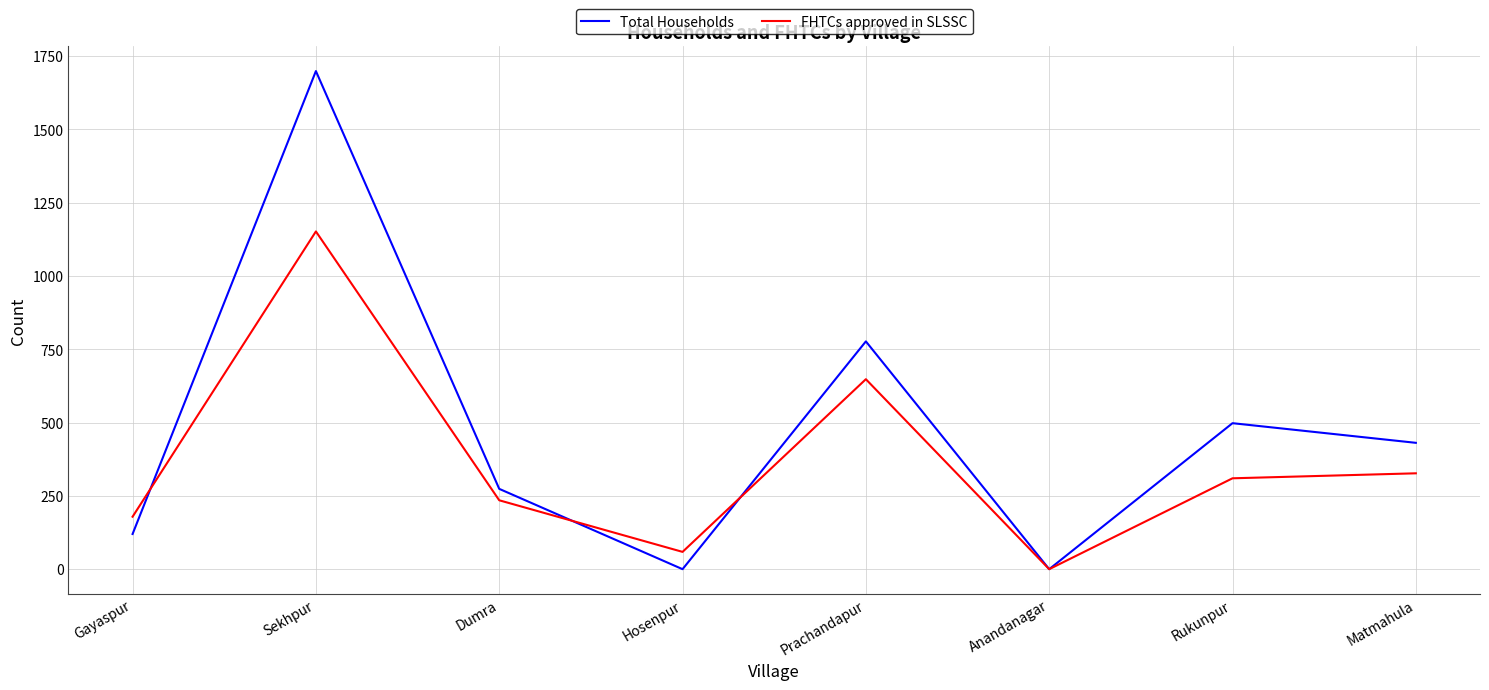

Reading left to right, transcribe all the data shown in this chart.

Total Households: Gayaspur=120	Sekhpur=1699	Dumra=274	Hosenpur=0	Prachandapur=777	Anandanagar=0	Rukunpur=498	Matmahula=431
FHTCs approved in SLSSC: Gayaspur=179	Sekhpur=1152	Dumra=235	Hosenpur=59	Prachandapur=648	Anandanagar=0	Rukunpur=310	Matmahula=327